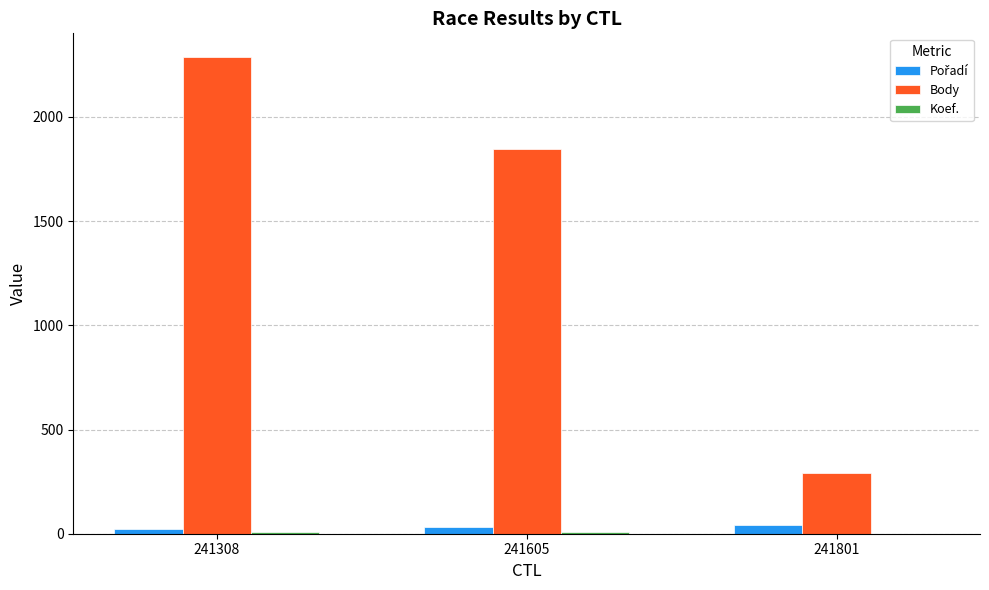

At which category is the sum across all series the highest?

241308